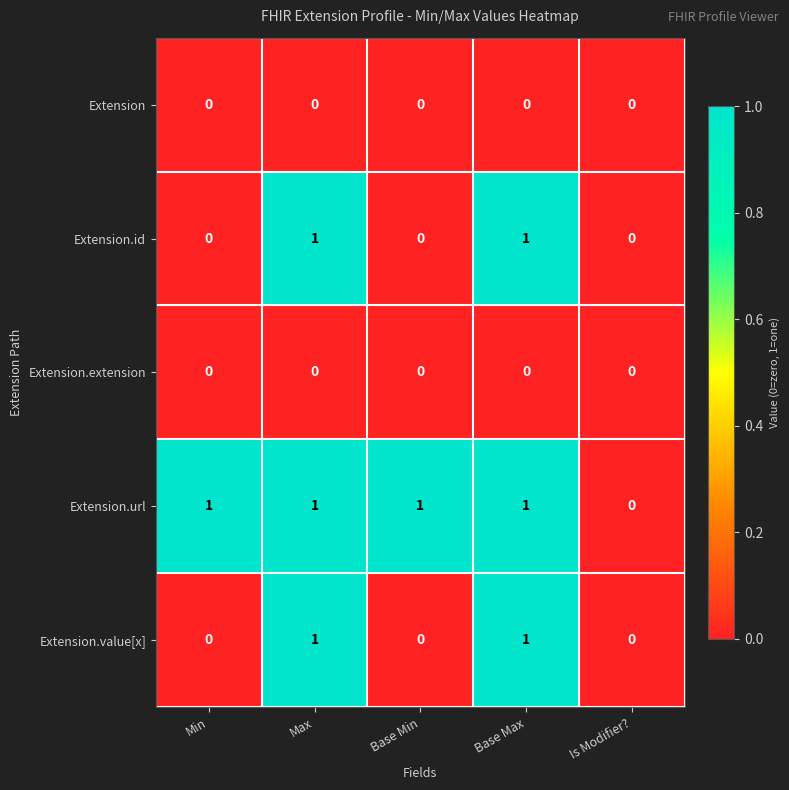

What is the total value across all series at Max?

3